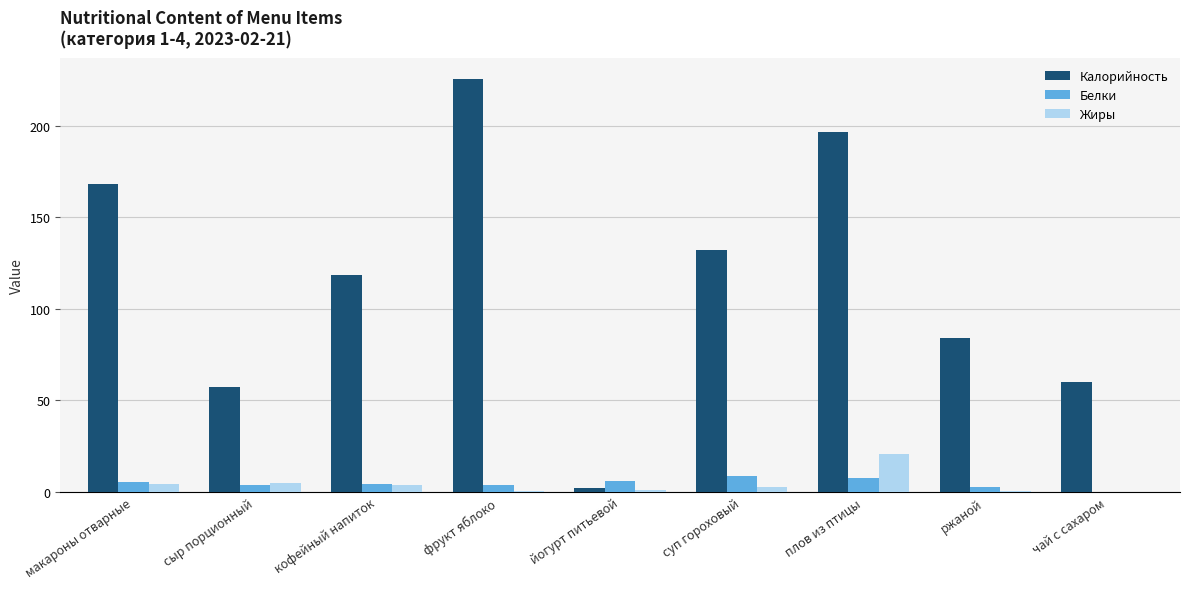

What is the difference between the Калорийность values at плов из птицы and ржаной?

112.5